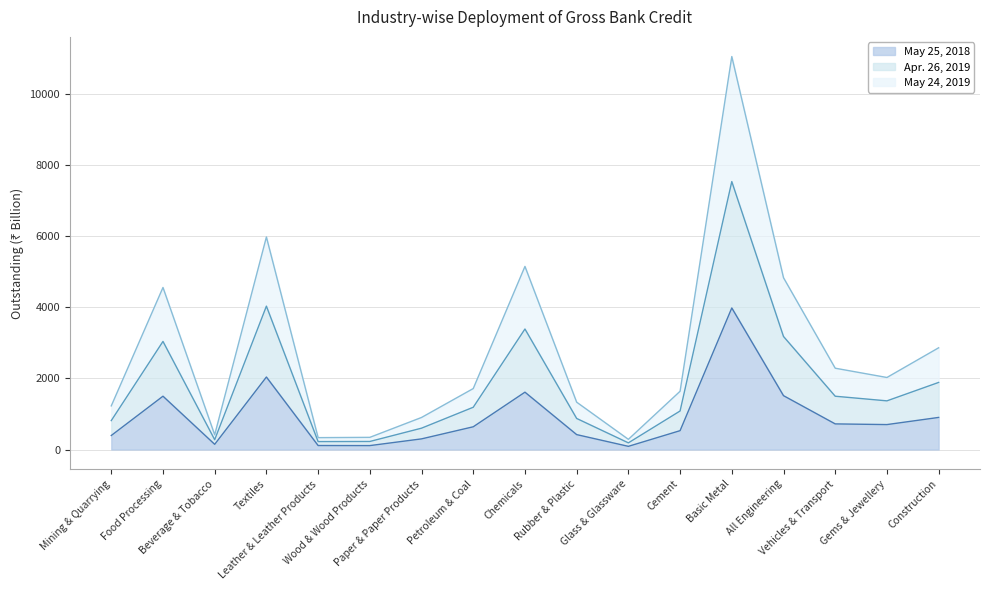

Does the chart have visible grid lines?

Yes